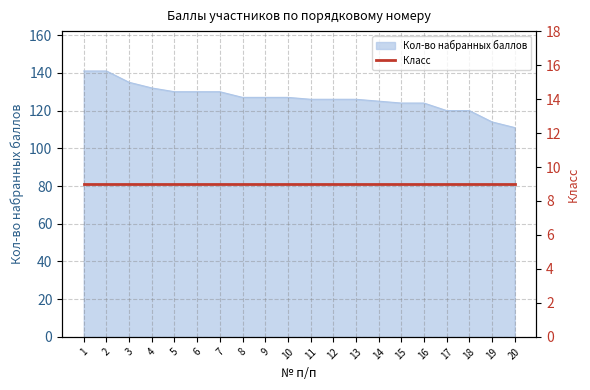

Reading right to left, extract all data points from this chart.

111	114	120	120	124	124	125	126	126	126	127	127	127	130	130	130	132	135	141	141